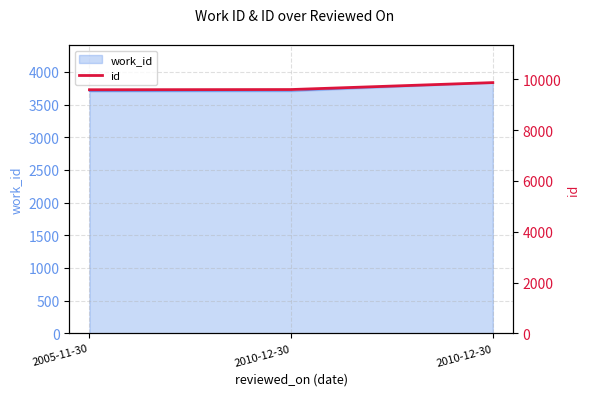

What is the change in value from 2005-11-30 to 2010-12-30?

+8